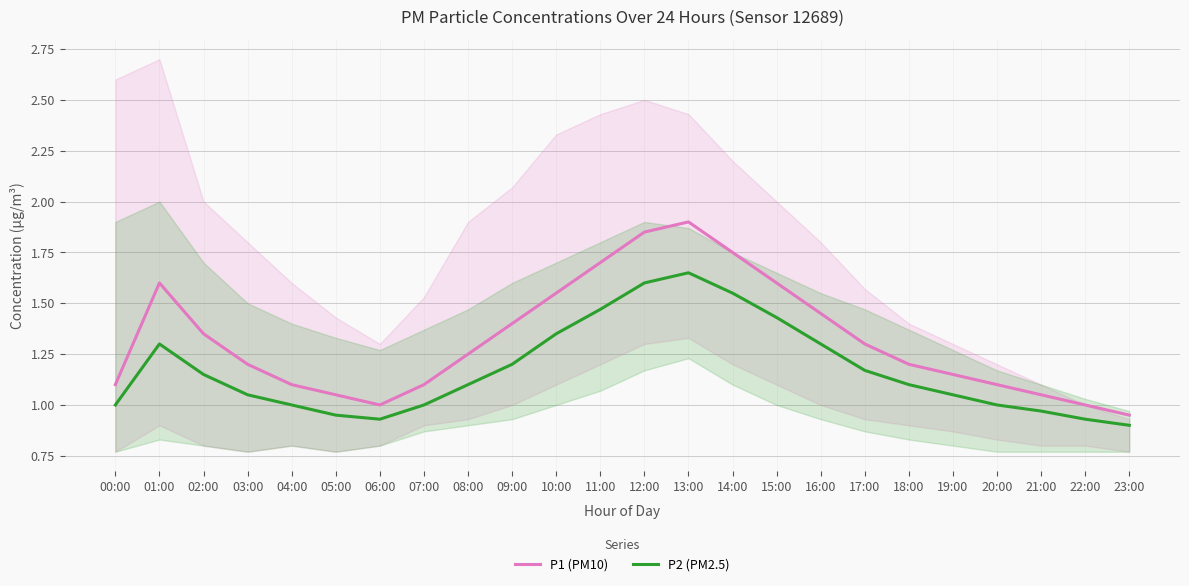

Reading right to left, what are all the values shown in this chart?

P1 (PM10): 0.9	1.0	1.1	1.1	1.1	1.2	1.3	1.4	1.6	1.8	1.9	1.9	1.7	1.6	1.4	1.2	1.1	1.0	1.1	1.1	1.2	1.4	1.6	1.1
P2 (PM2.5): 0.9	0.9	1.0	1.0	1.1	1.1	1.2	1.3	1.4	1.6	1.6	1.6	1.5	1.4	1.2	1.1	1.0	0.9	0.9	1.0	1.1	1.1	1.3	1.0